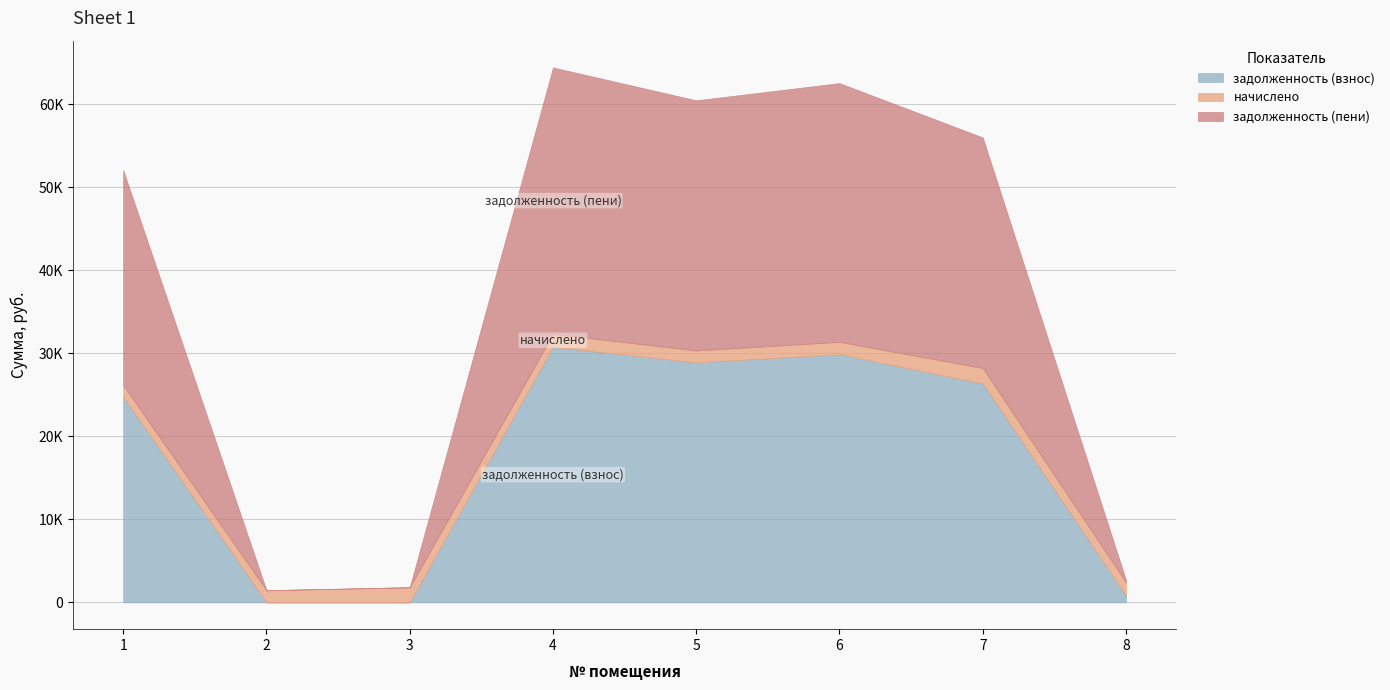

At how many categories does at least one series exceed 5639?

5